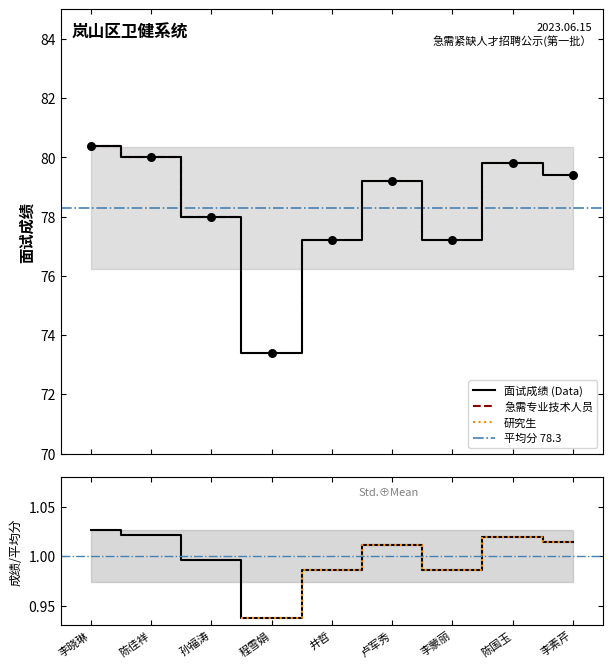

What is the ratio of the value at 李素芹 to the value at 卢军秀?

1.0